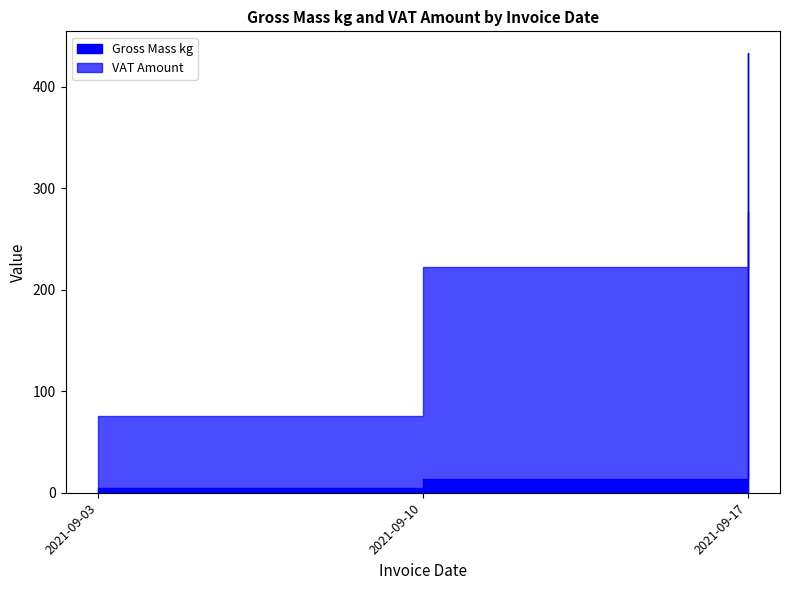

What is the greatest value displayed?

432.8